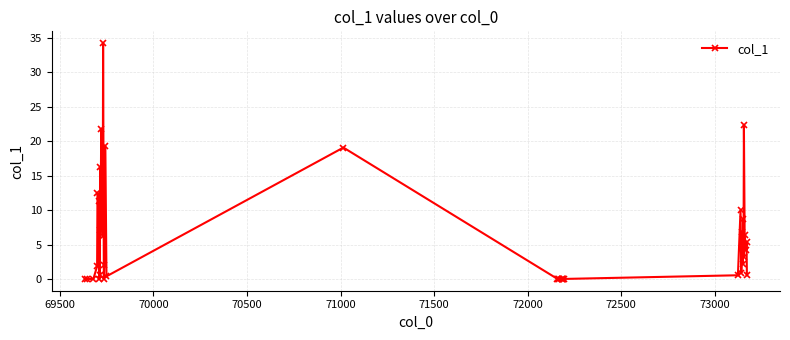

What is the maximum value shown in the chart?

34.3